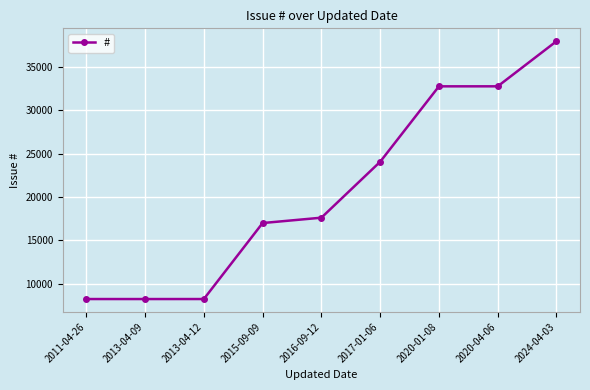

What is the label of the 4th point from the left?

2015-09-09